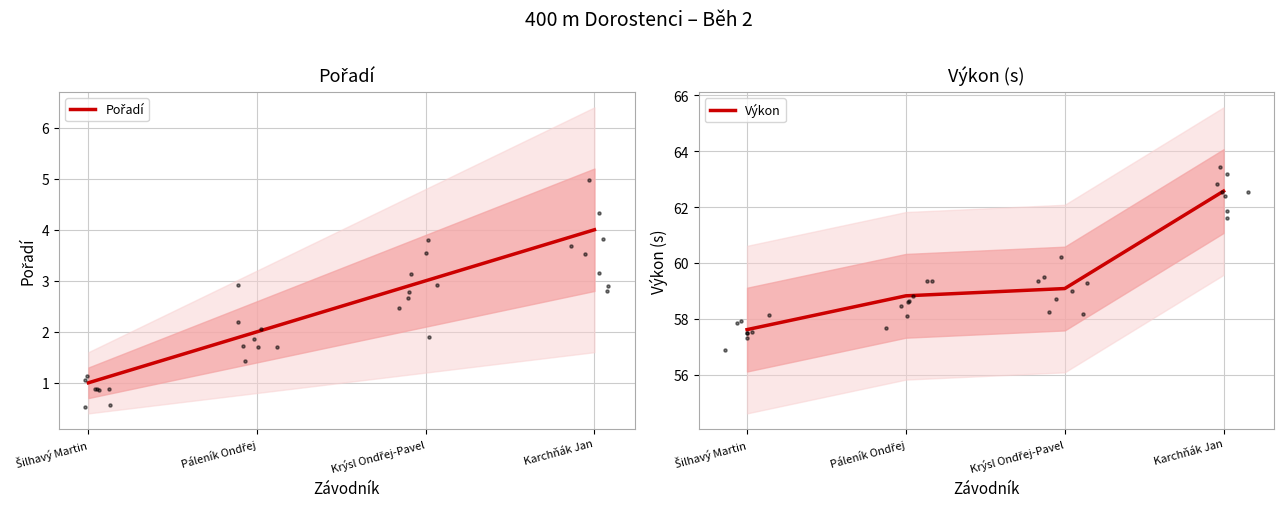

Which series has the widest spread of Y values?

Výkon